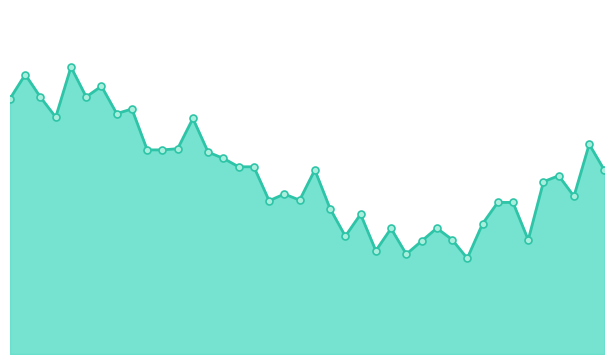

Does the chart have visible grid lines?

No